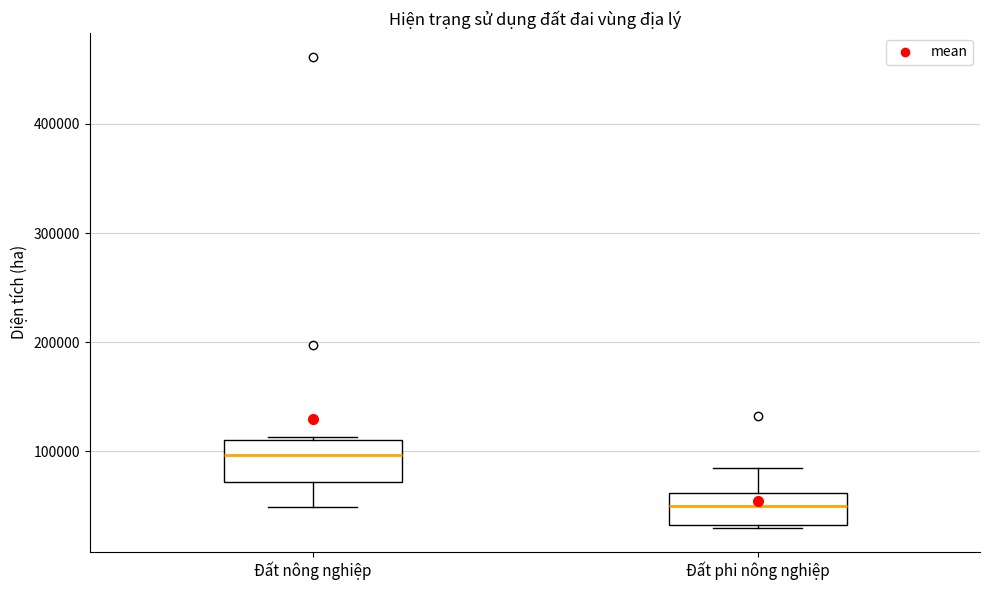

Where is the upper edge of the box for Đất nông nghiệp on the y-axis? The values are not printed on the chart, so give them approximately, as read against the axis.

110000